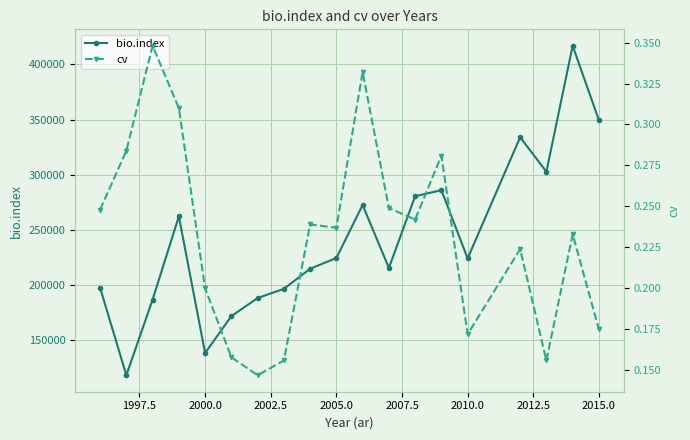

What is the minimum value for bio.index?

117770.6